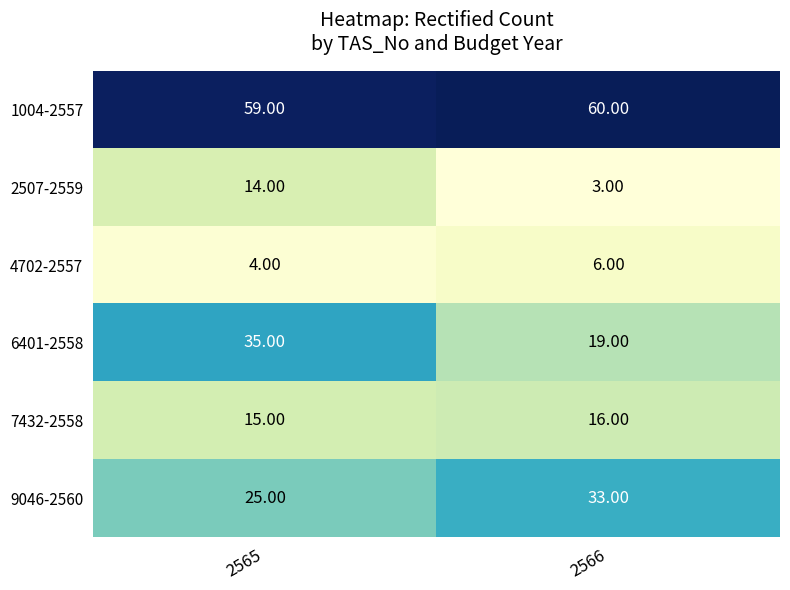

Which series has the largest total across all categories?

1004-2557